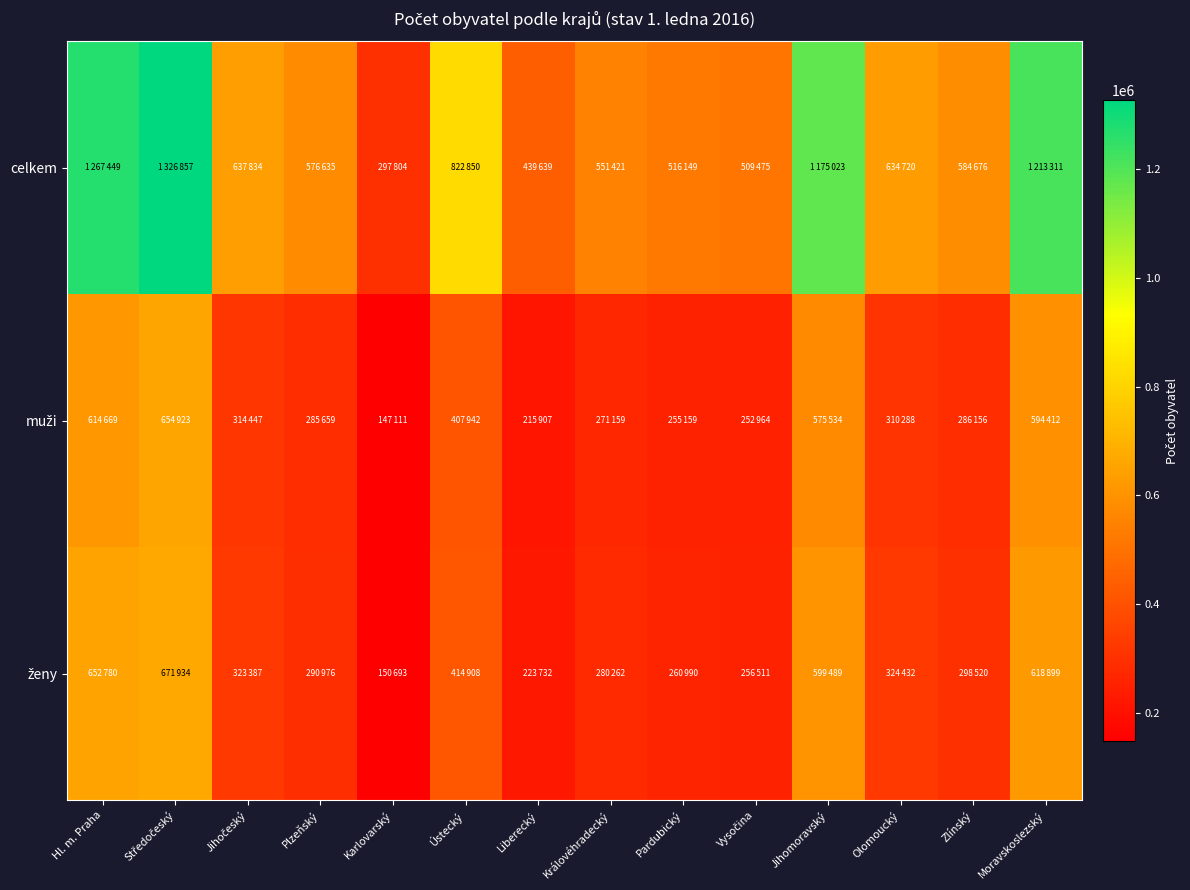

Rank the series by their maximum value, from lowest to highest.

muži, ženy, celkem